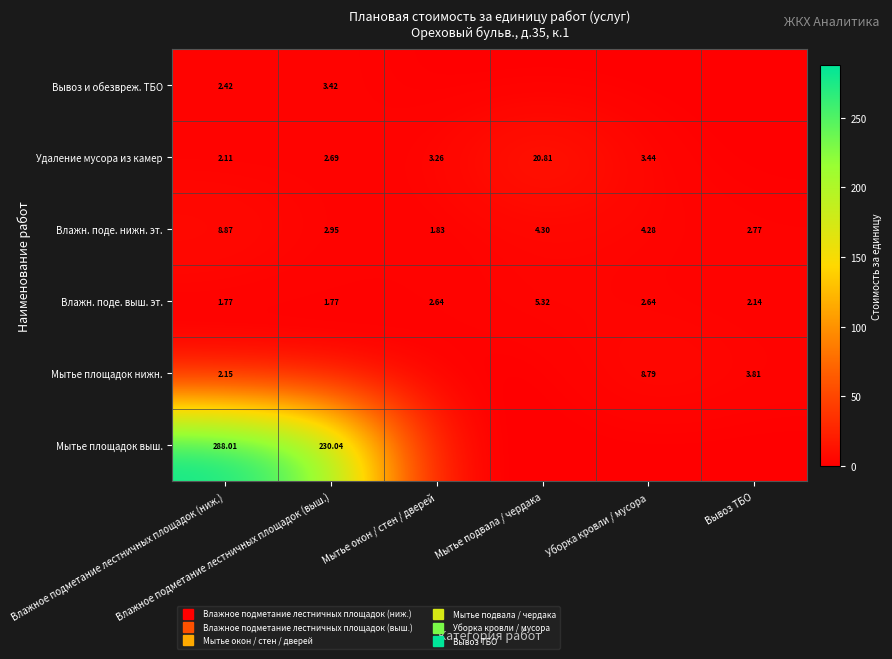

True or false: Удаление мусора из камер has a value of 0.0 at Вывоз ТБО.

True